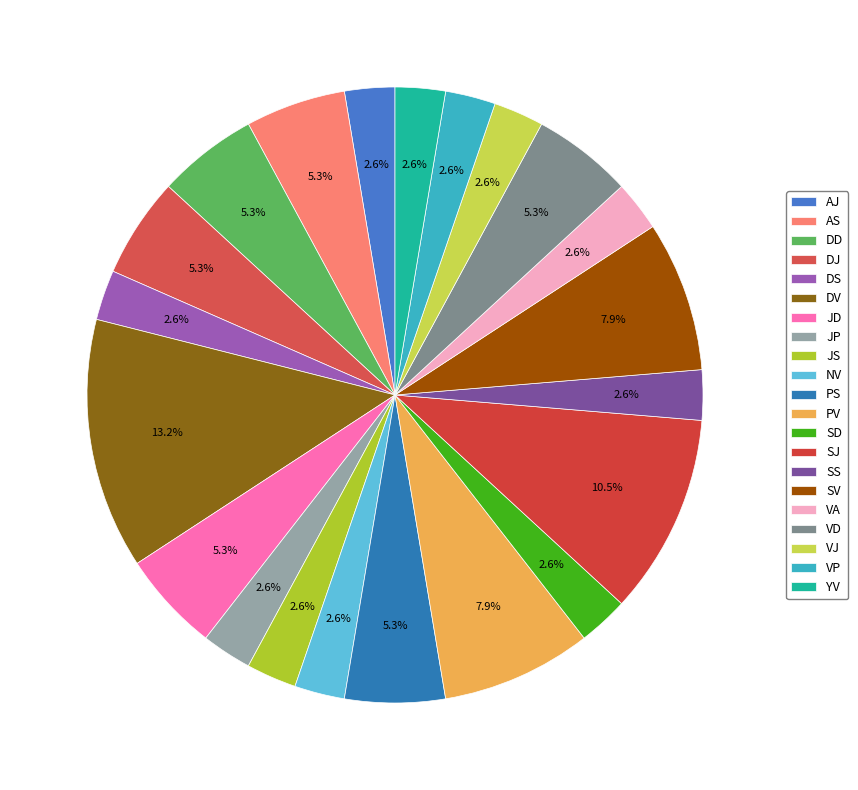

How many slices are in this pie chart?

21